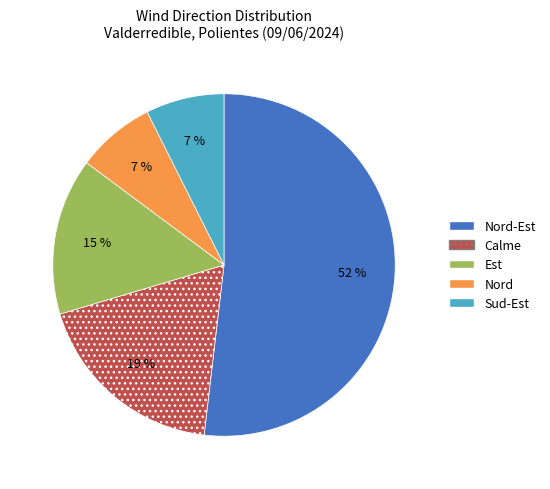

To the nearest percent, what percentage of the pie is Est?

15%